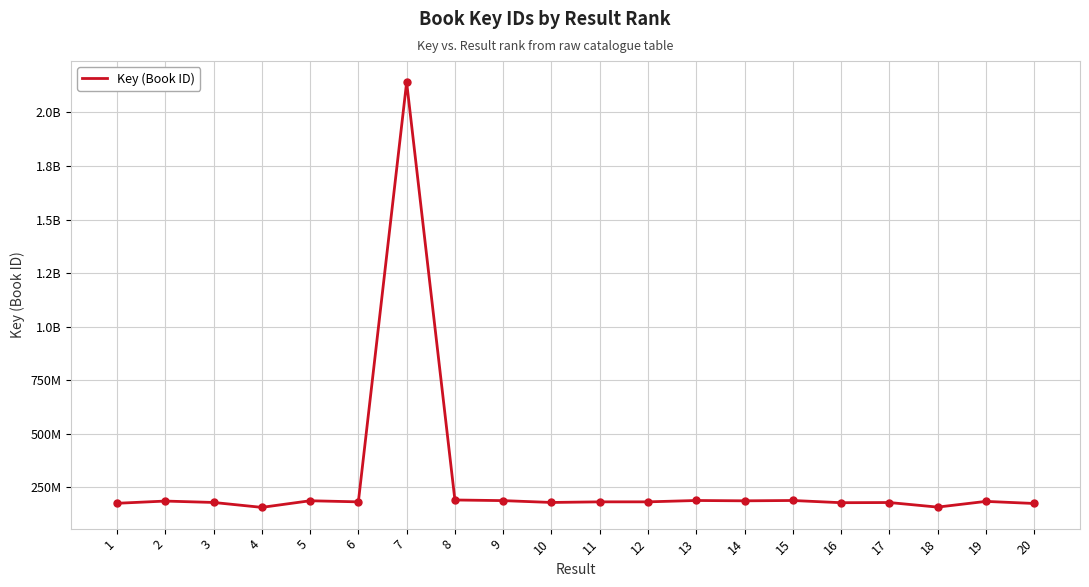

What is the smallest value displayed?

156433702